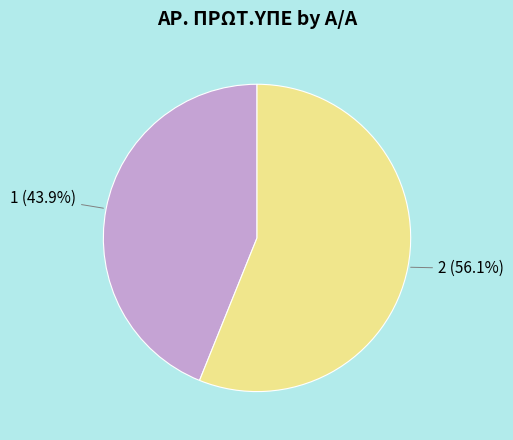

Which slice is the smallest?

1